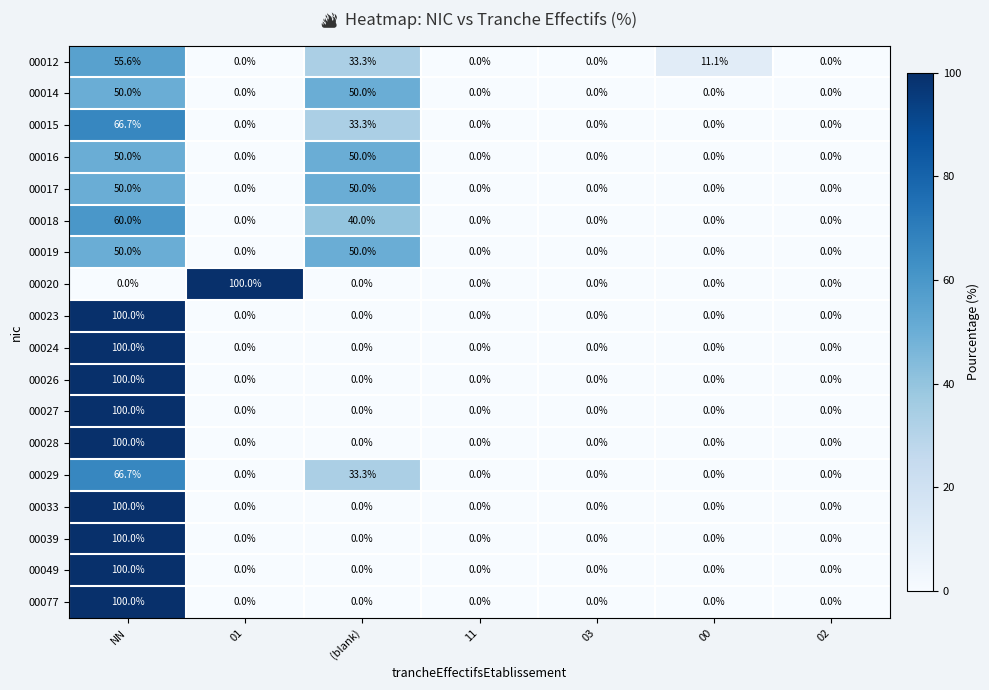

At which category is the sum across all series the highest?

NN